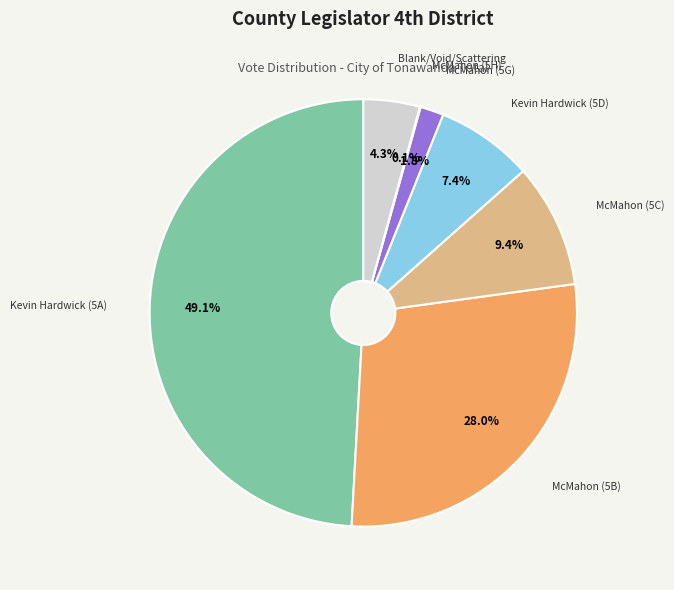

Which category has the biggest portion of the pie?

Kevin Hardwick (5A)